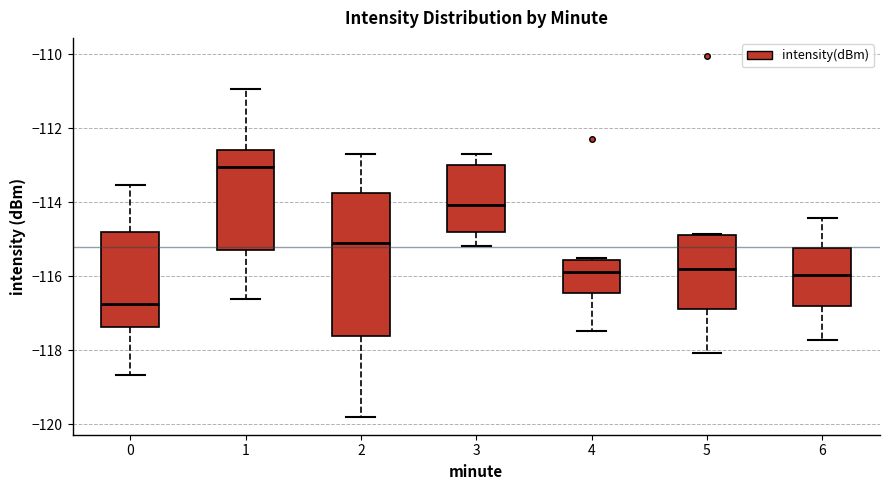

Reading left to right, transcribe this box plot: for each box, give where its median line is, the range the box spans, and where its two whiskers end, as read against the y-axis. The values are not printed on the chart, so give them approximately, as read against the axis.

0: median -116.8, box -117.4 to -114.8, whiskers -118.6 to -113.6
1: median -113.0, box -115.4 to -112.6, whiskers -116.6 to -111.0
2: median -115.2, box -117.6 to -113.8, whiskers -119.8 to -112.6
3: median -114.0, box -114.8 to -113.0, whiskers -115.2 to -112.6
4: median -115.8, box -116.4 to -115.6, whiskers -117.4 to -115.6
5: median -115.8, box -116.8 to -114.8, whiskers -118.0 to -114.8
6: median -116.0, box -116.8 to -115.2, whiskers -117.8 to -114.4